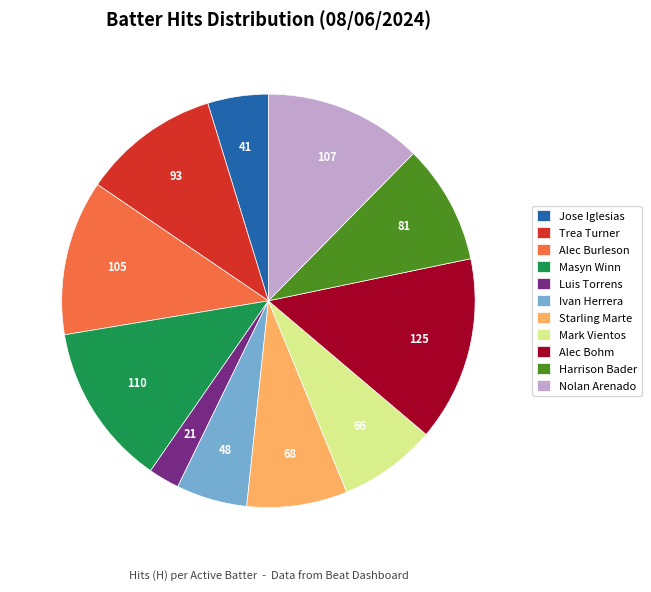

Which category has the smallest portion of the pie?

Luis Torrens